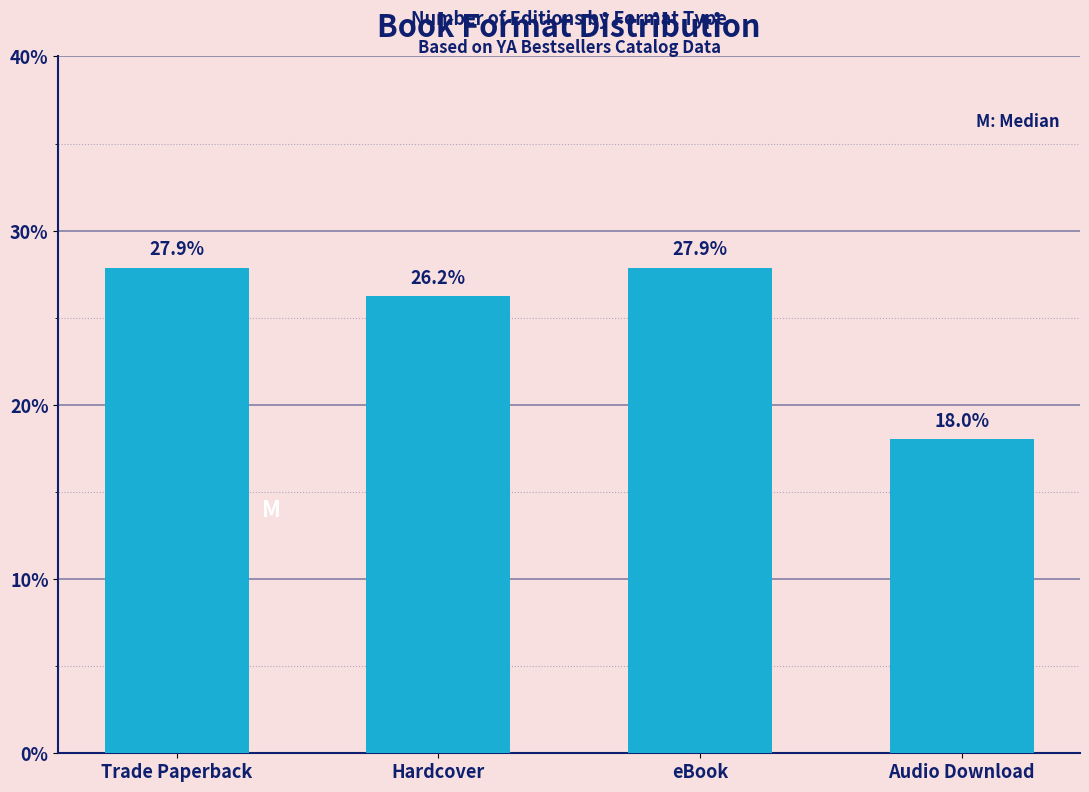

Reading left to right, extract all data points from this chart.

Trade Paperback=27.9	Hardcover=26.2	eBook=27.9	Audio Download=18.0